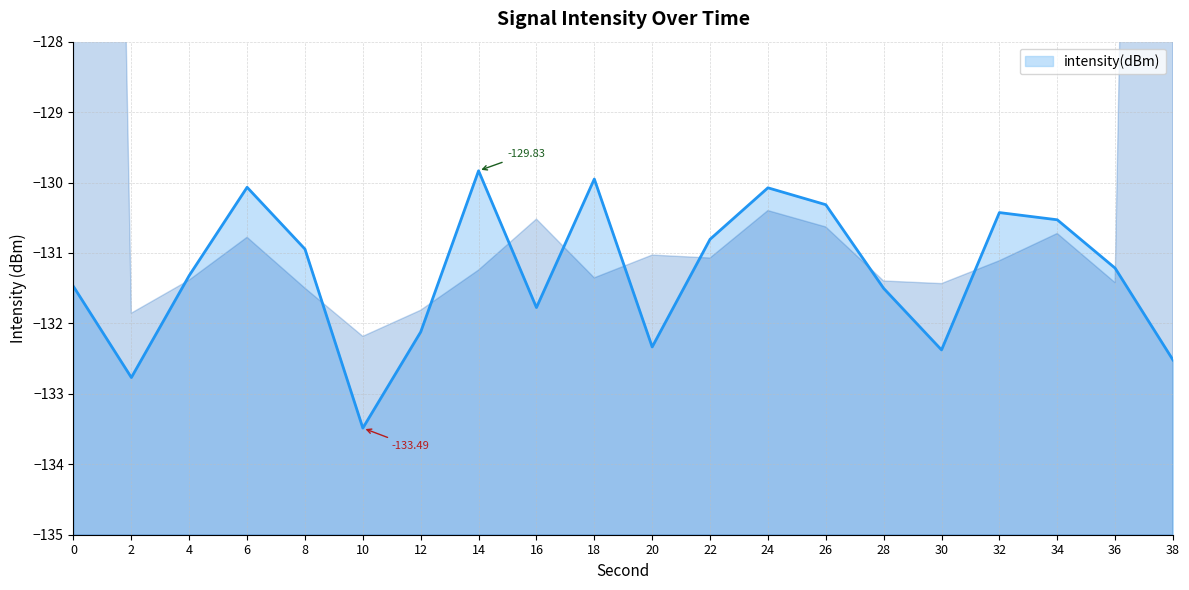

What is the smallest value displayed?

-133.5